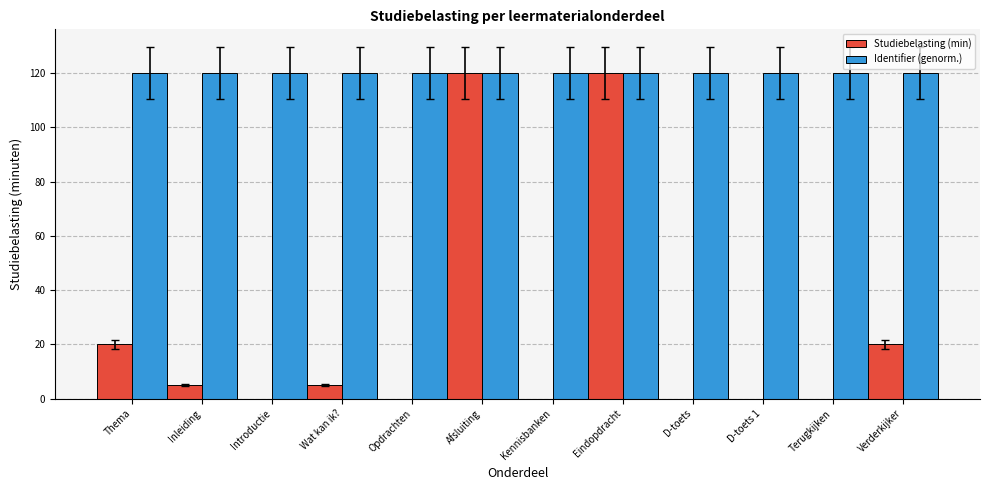

Does the chart contain stacked bars?

No